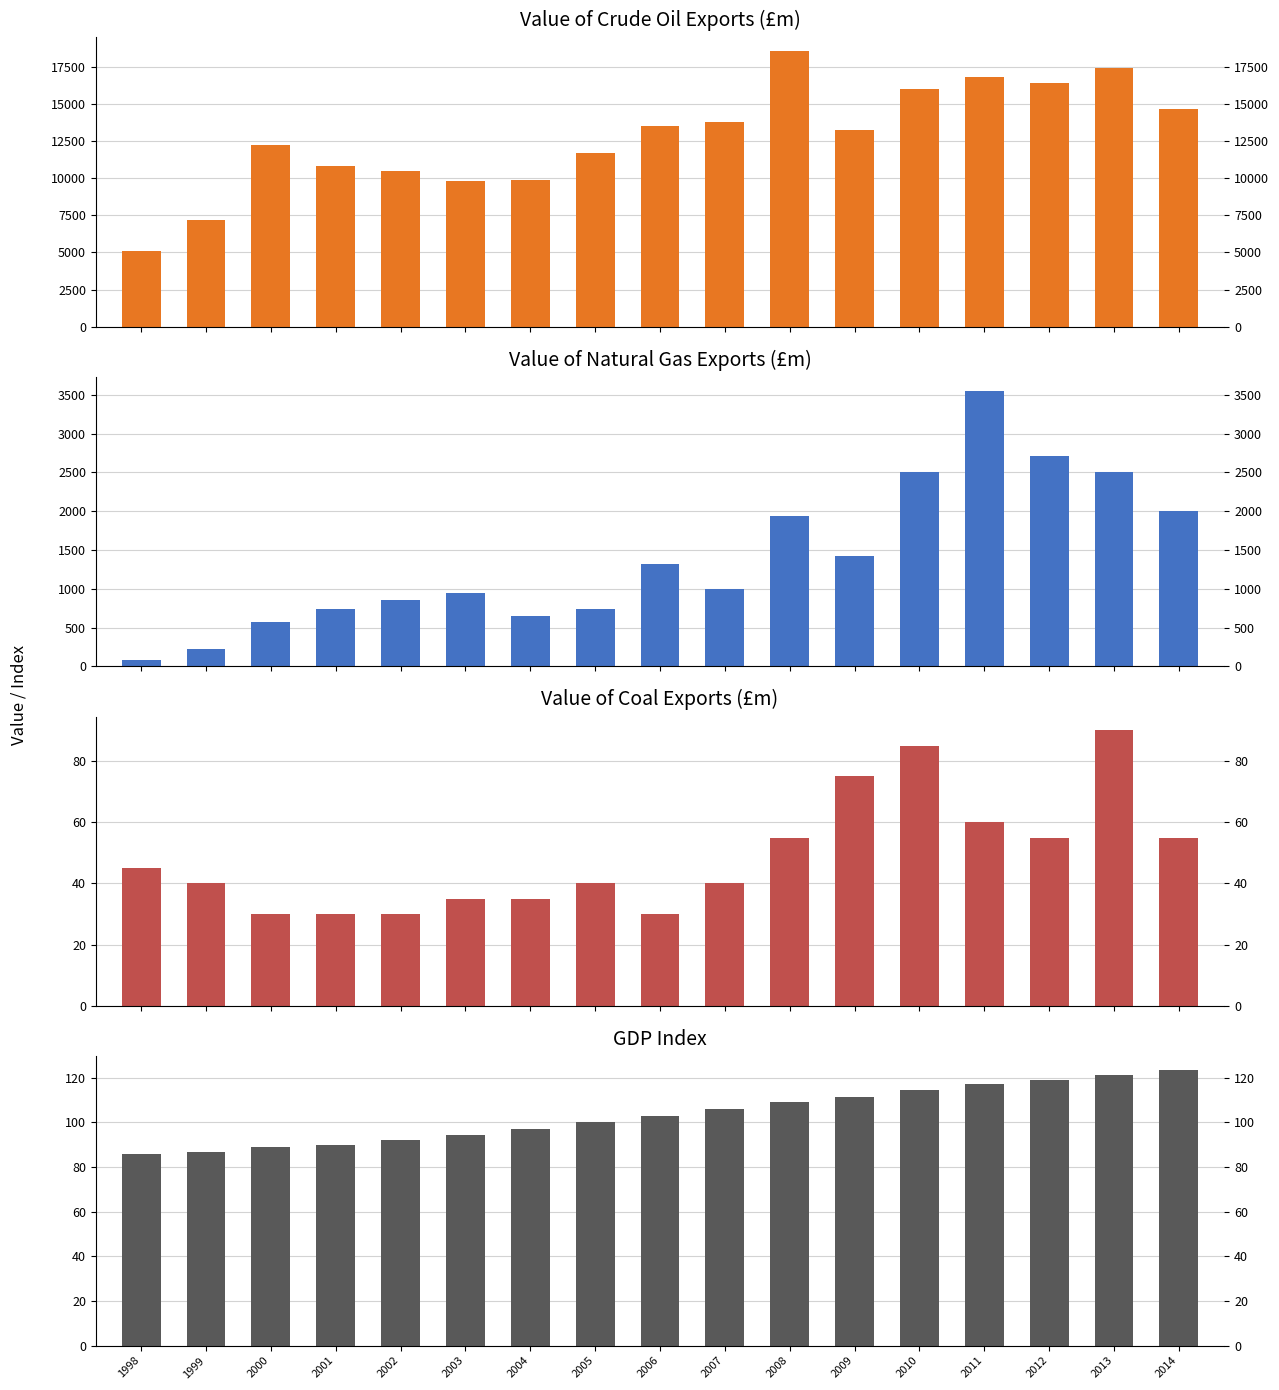

What is the average value of the Value of Coal Exports (£m) series?

48.8